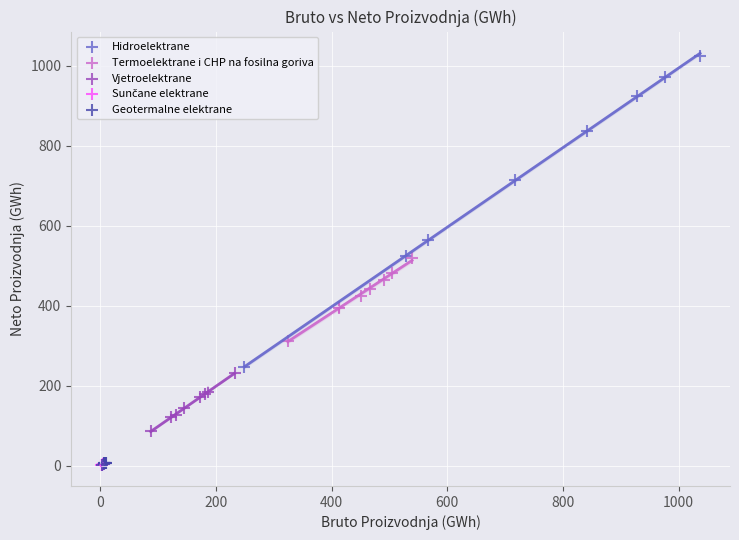

Which series has the largest Y range (max minus min)?

Hidroelektrane